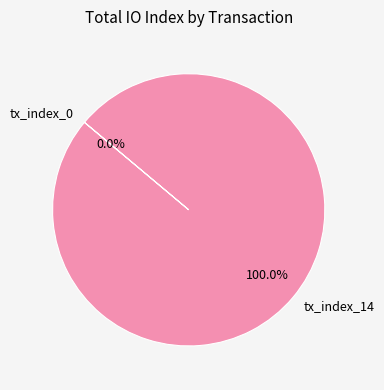

Rank the categories by value from highest to lowest.

tx_index_14, tx_index_0